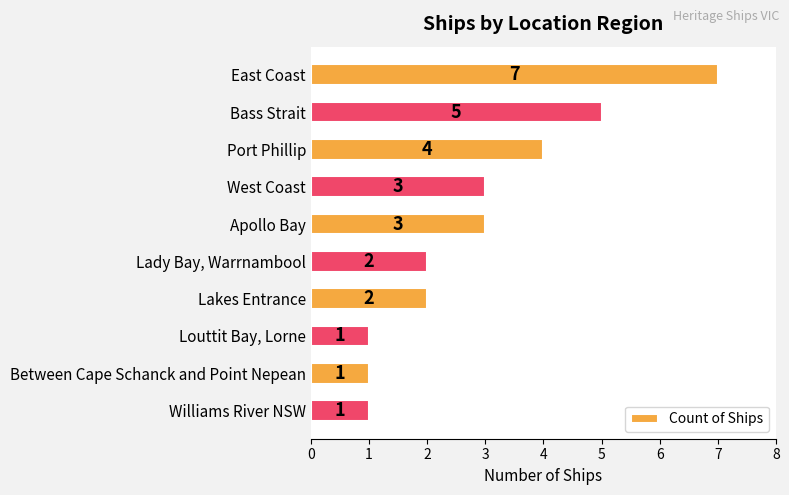

What is the ratio of the value at Between Cape Schanck and Point Nepean to the value at Apollo Bay?

0.3